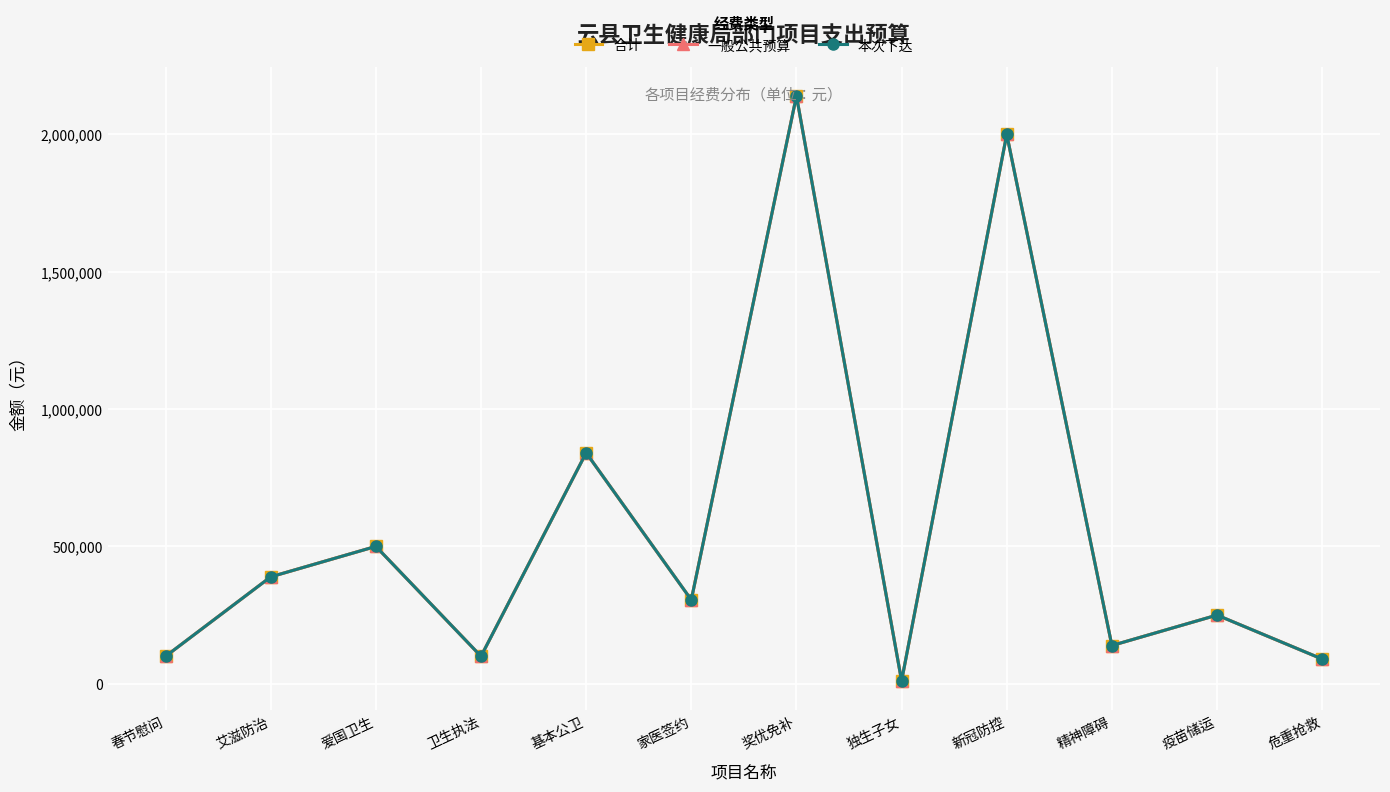

Which category has the highest value in the 本次下达 series?

奖优免补